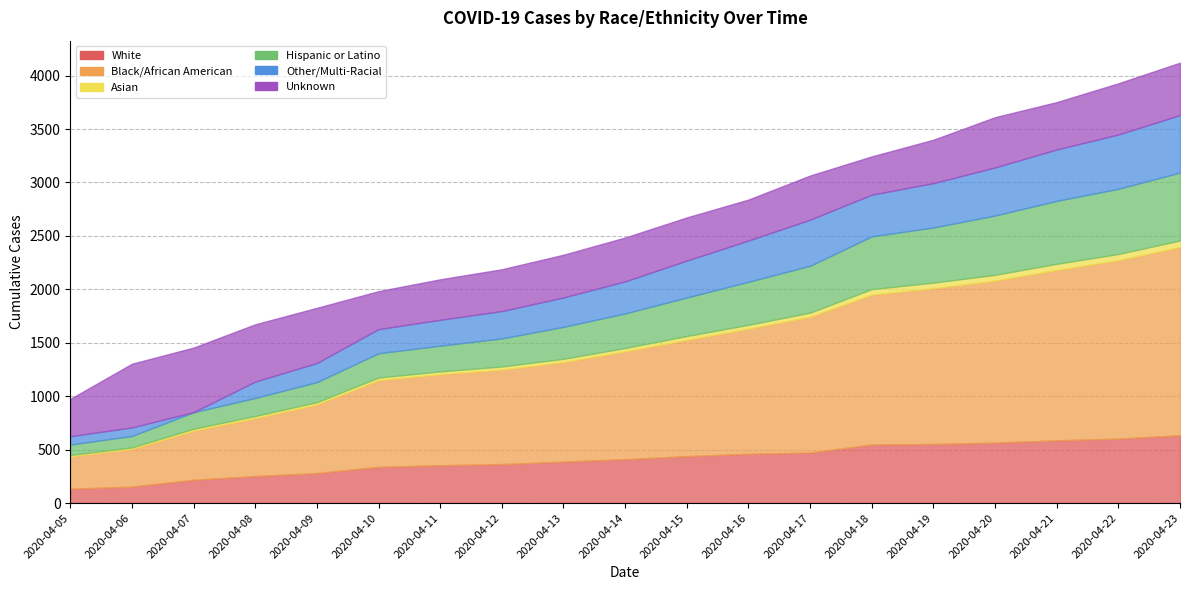

True or false: Hispanic or Latino and Black/African American intersect in this chart.

False